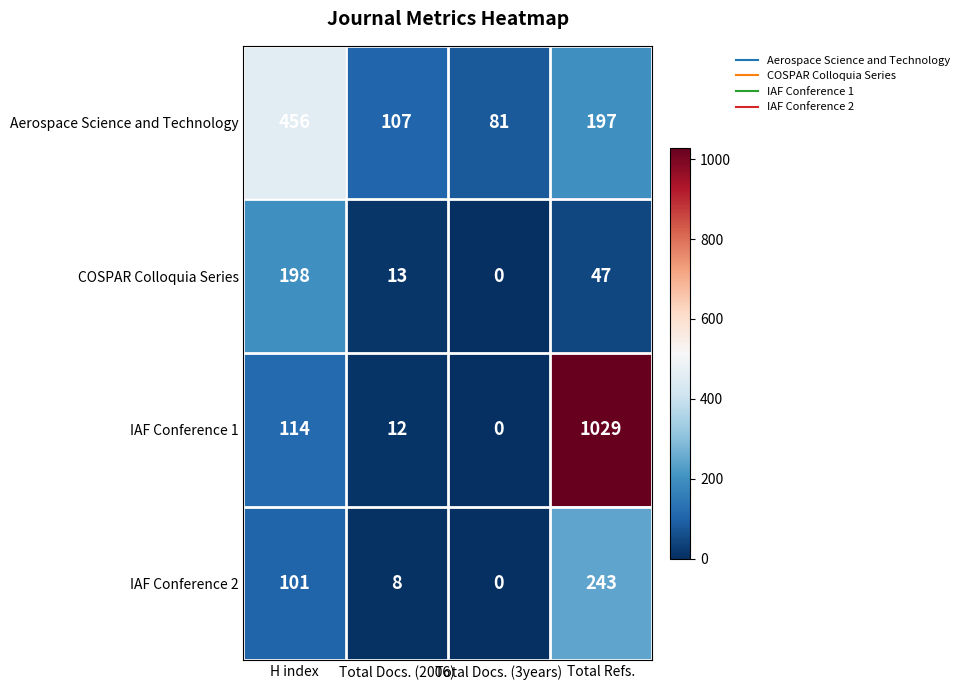

What is the average value of the Aerospace Science and Technology series?

210